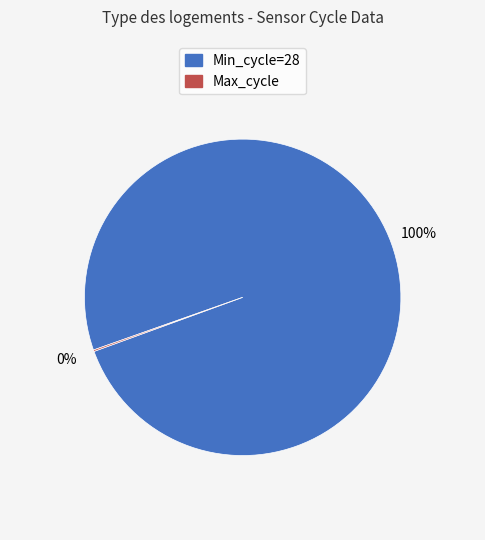

Does any single category account for the majority?

Yes